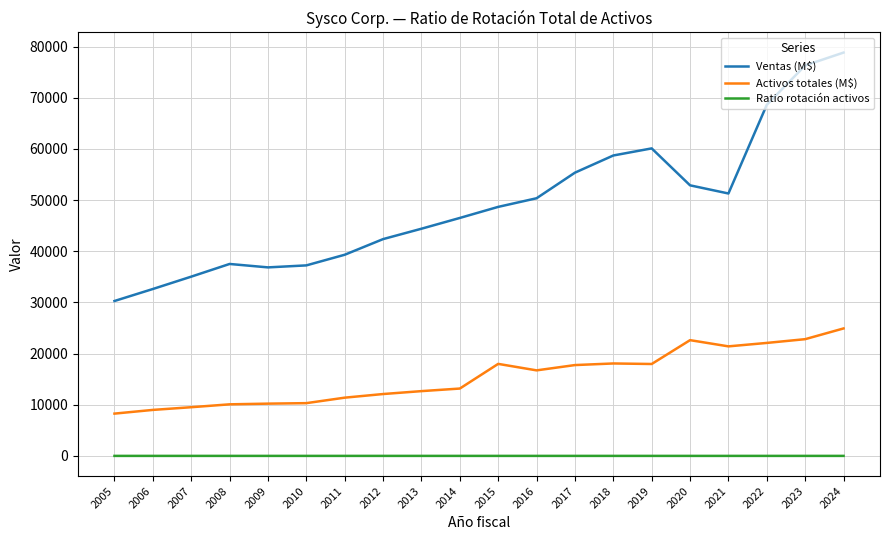

What value does the Ratio rotación activos series have at 2008?

3.7